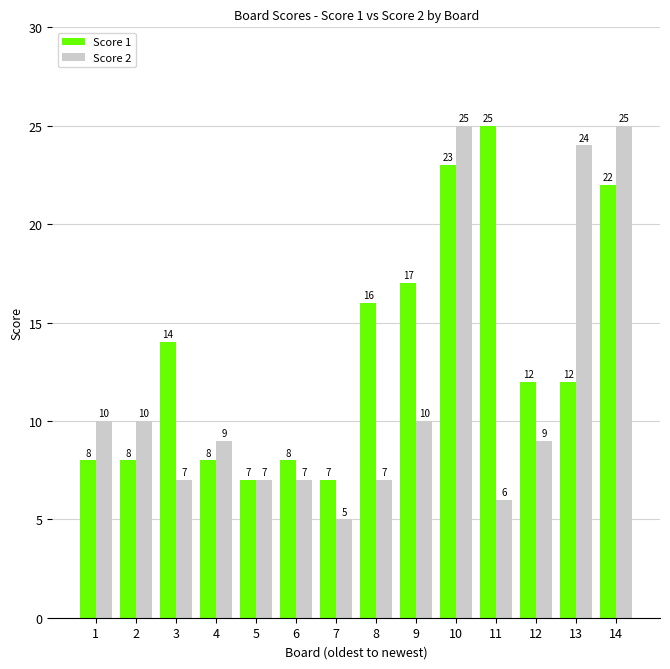

Which series changed the most between 3 and 4?

Score 1